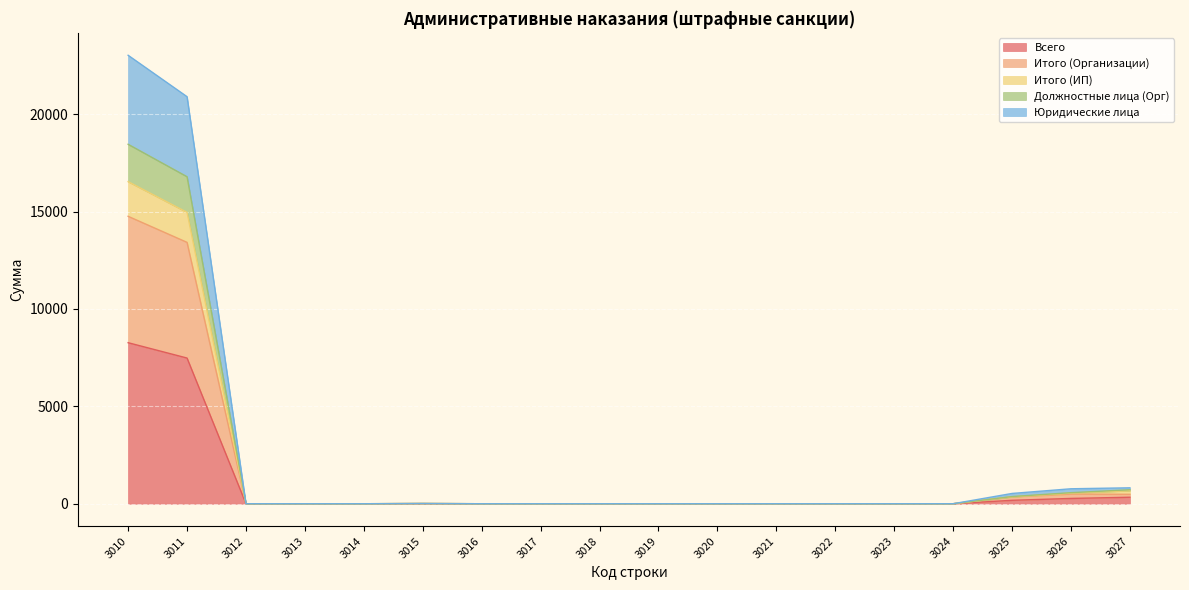

At 3014, list the series in order from smallest to largest.

Всего, Итого (Организации), Итого (ИП), Должностные лица (Орг), Юридические лица